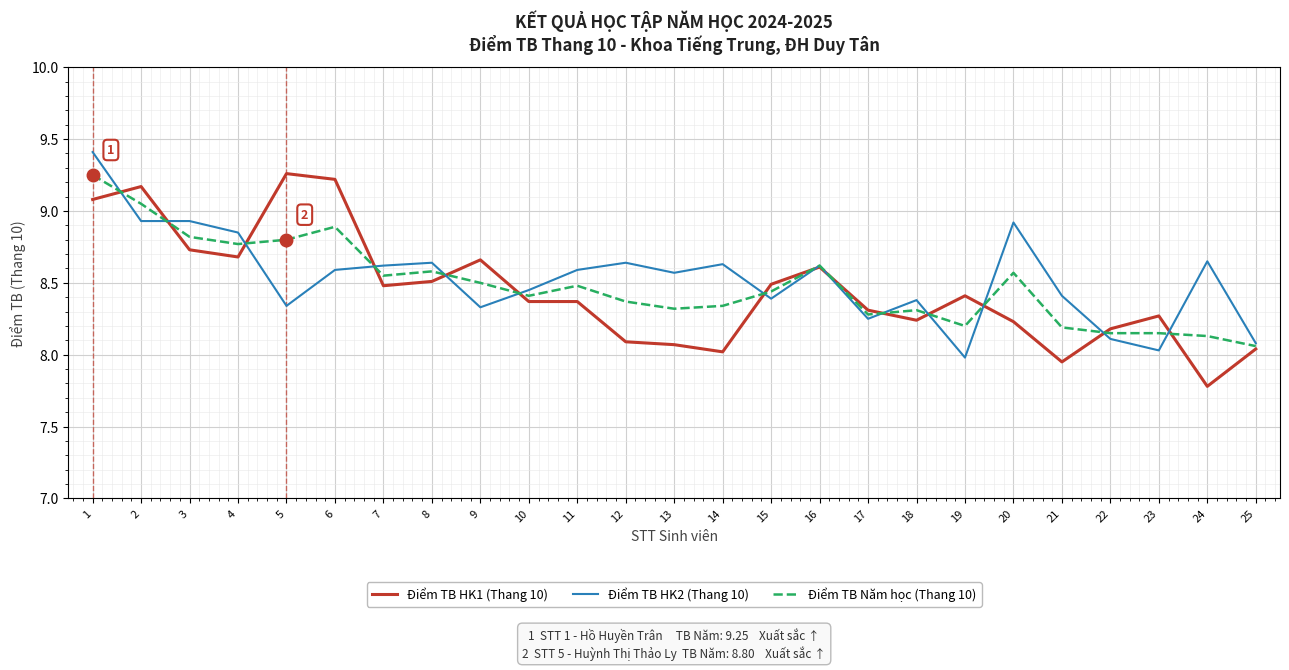

What is the total value across all series at 20?

25.7